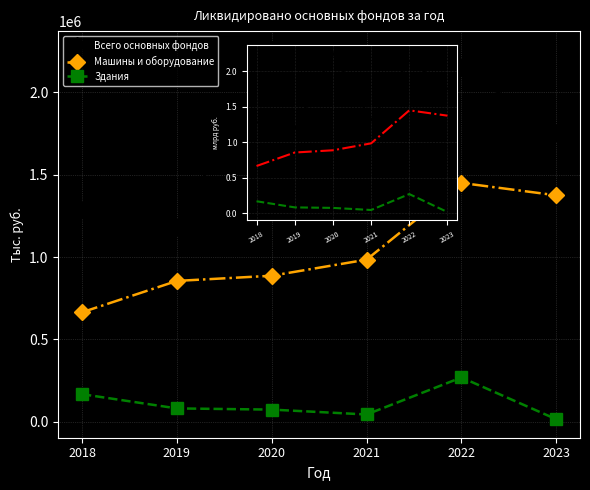

True or false: Машины и оборудование and Здания intersect in this chart.

False